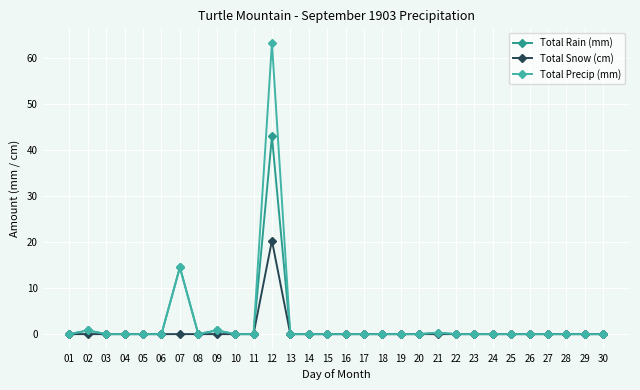

How many lines are shown in the chart?

3